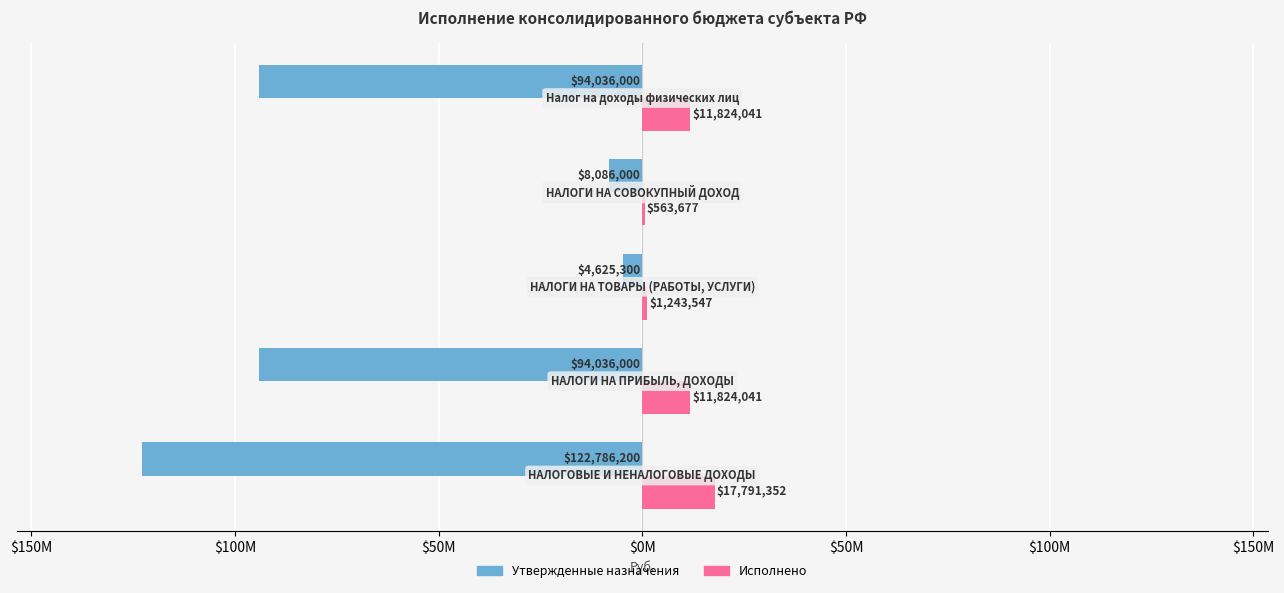

Rank the series by their maximum value, from lowest to highest.

Утвержденные назначения, Исполнено